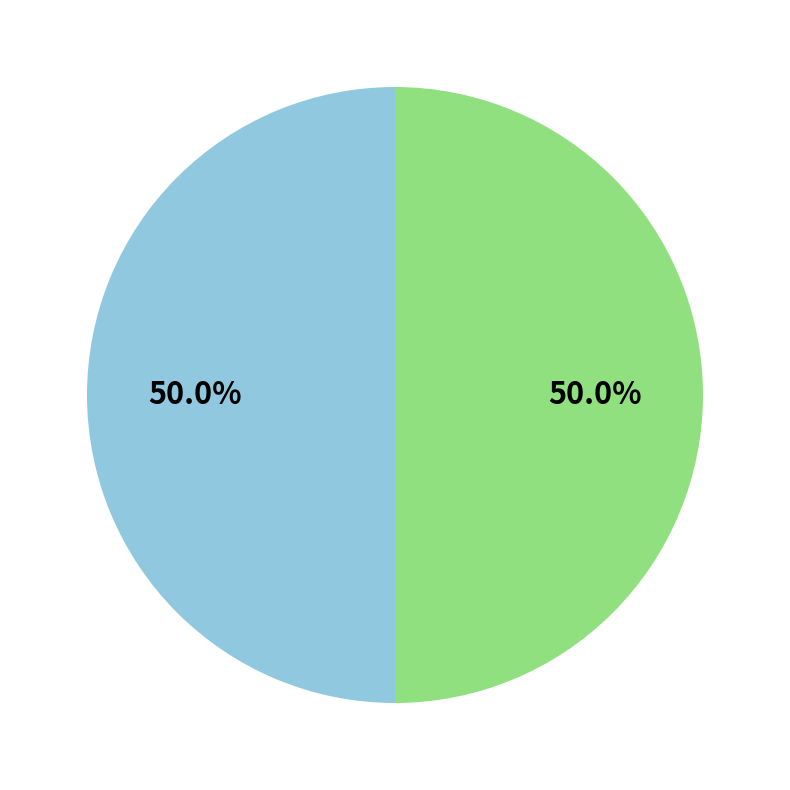

How many segments does this pie chart have?

2